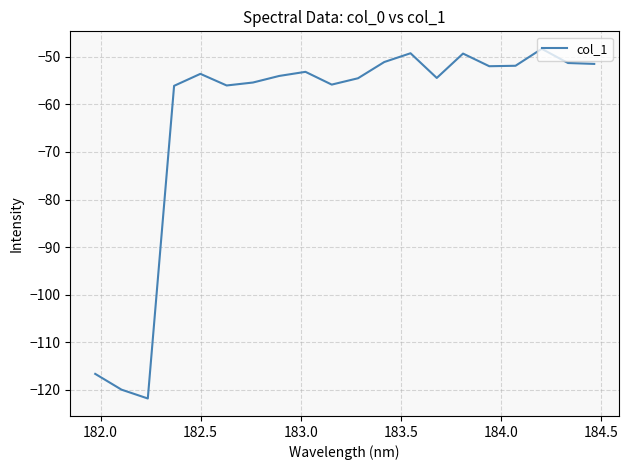

What is the difference between the maximum and minimum values?

73.5